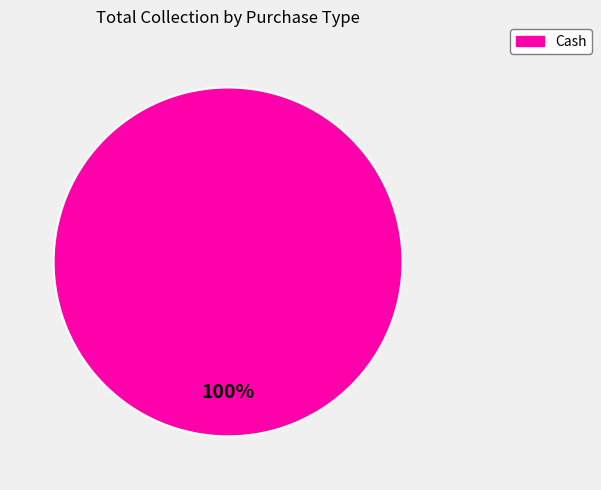

How many slices are in this pie chart?

1